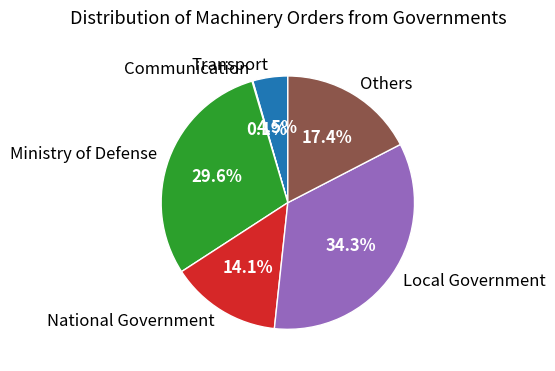

To the nearest percent, what percentage of the pie is Ministry of Defense?

30%